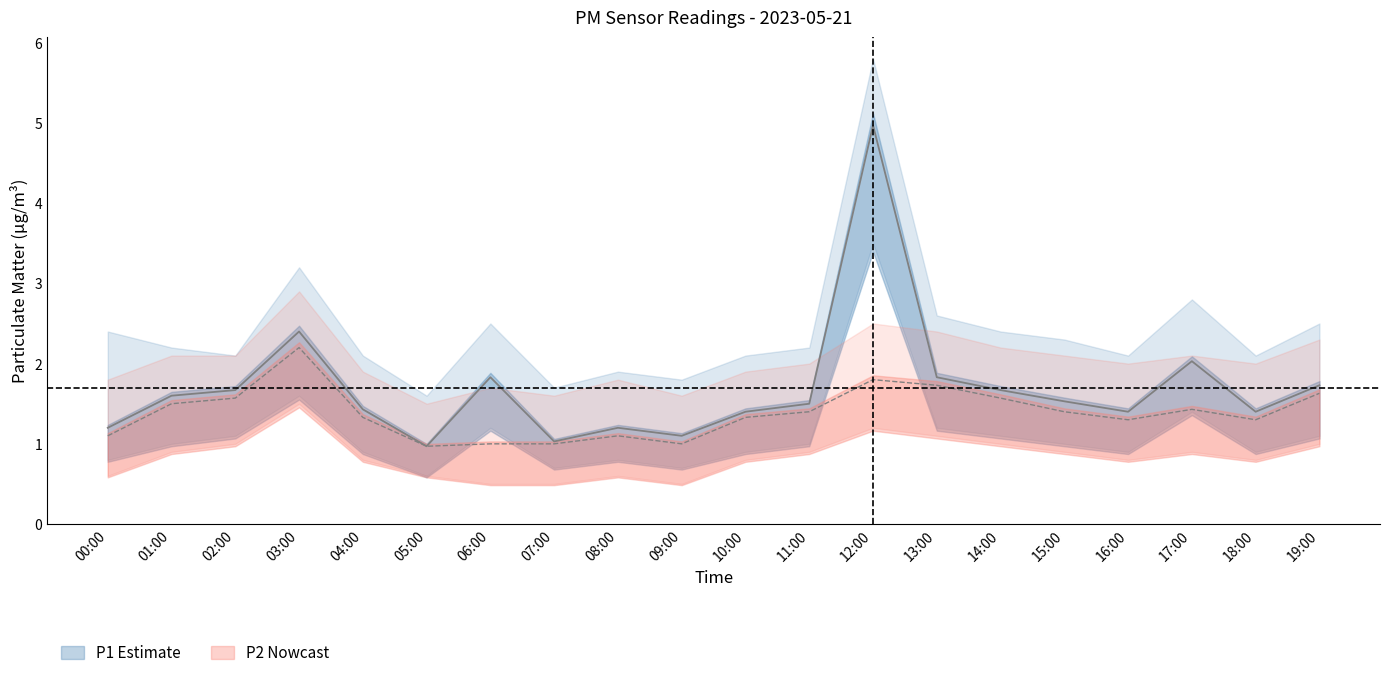

What is the sum of the P1_upper values at 14:00 and 15:00?

4.7